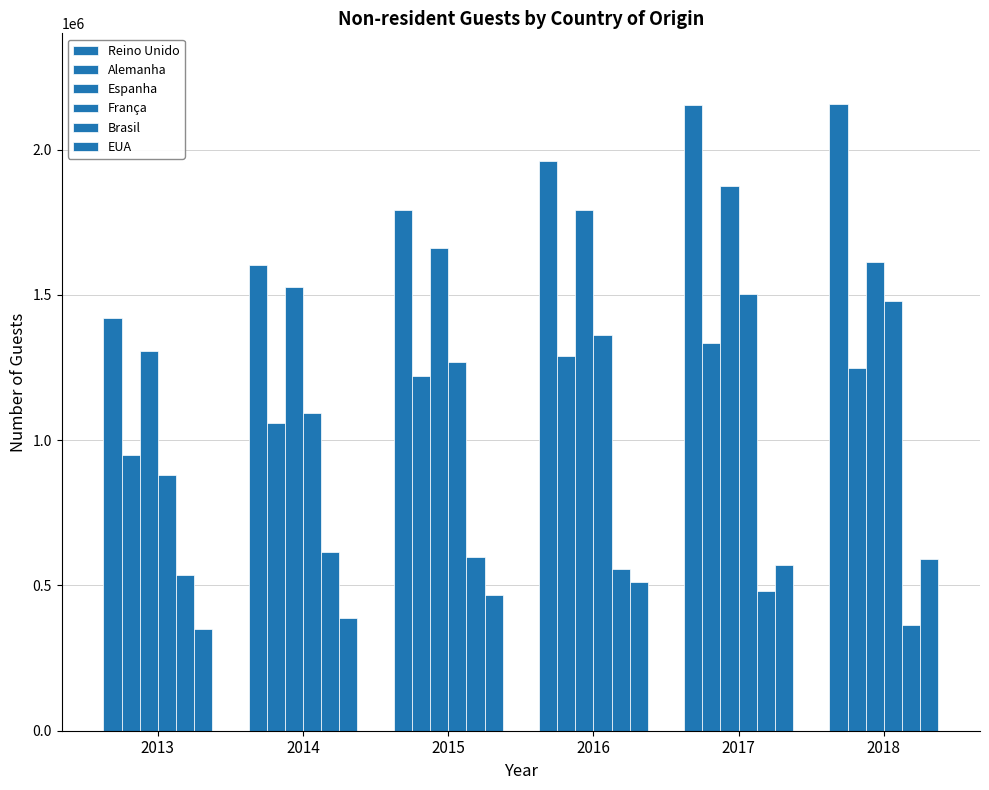

How many series are shown in this chart?

6